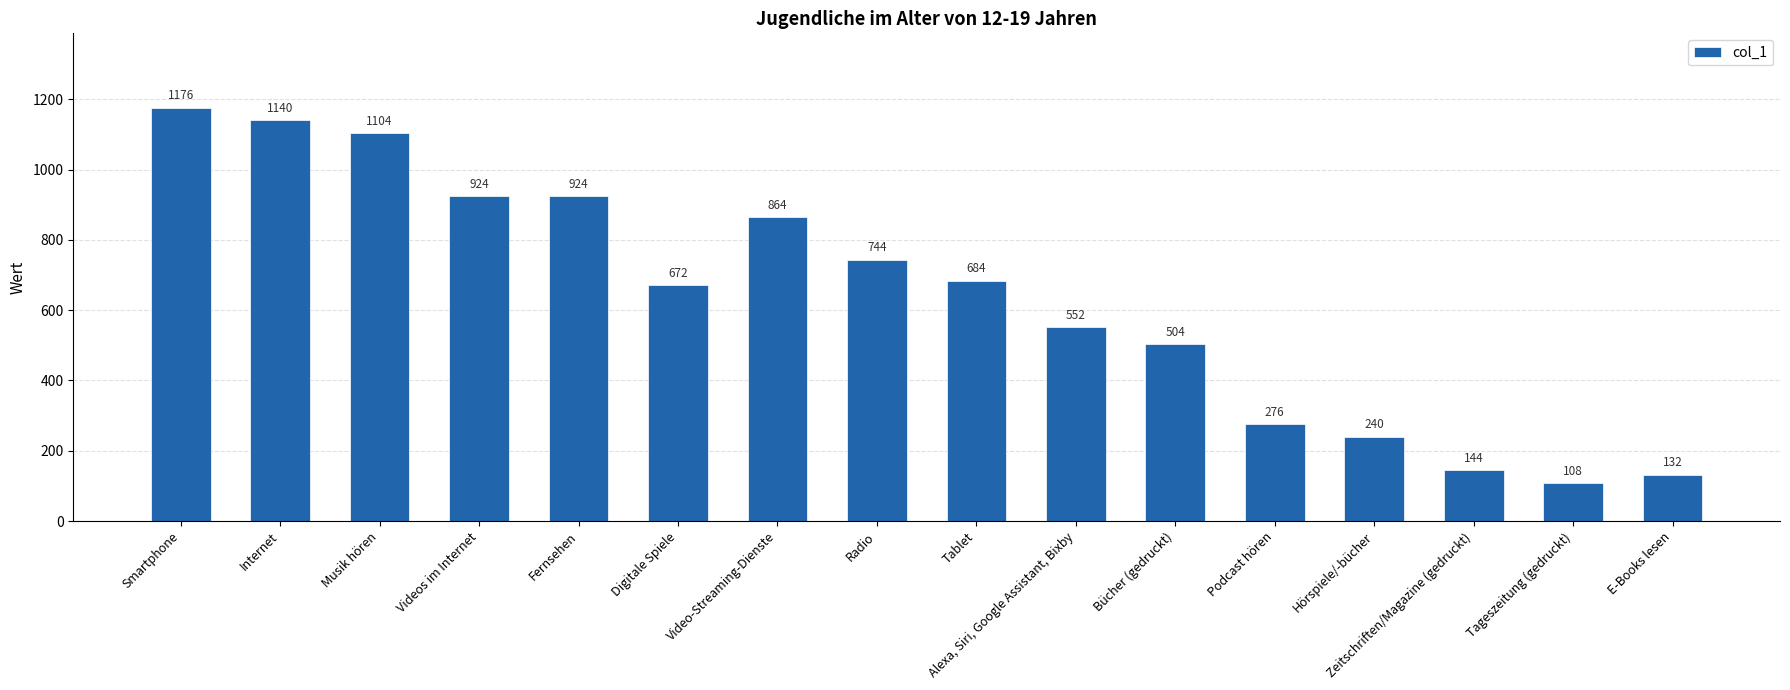

What position from the right is Bücher (gedruckt)?

6